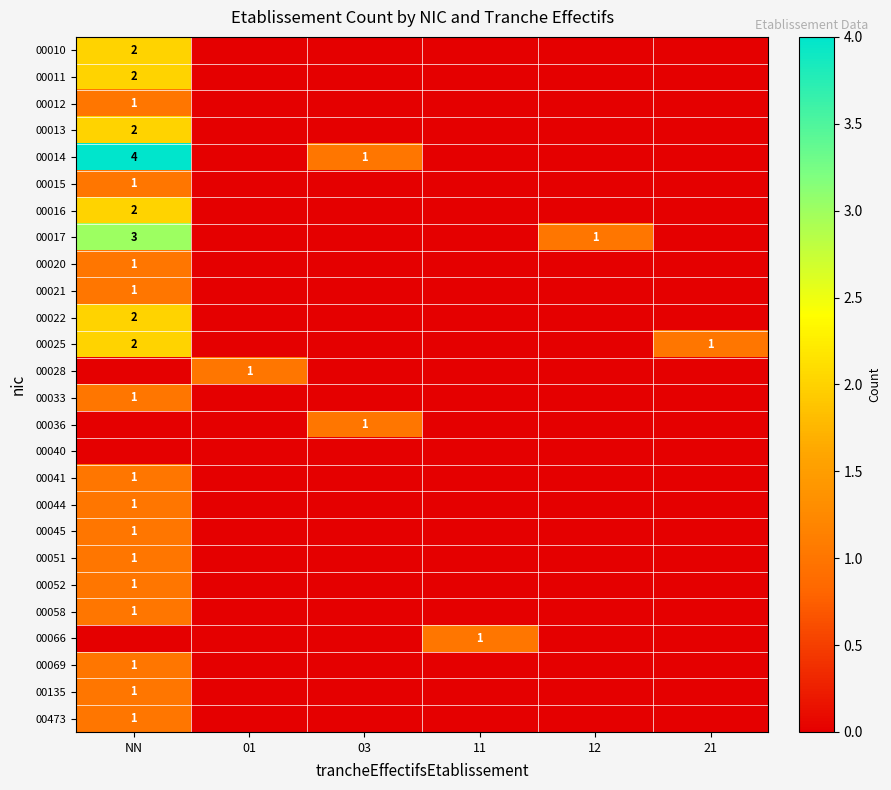

True or false: 00069 has a value of 1 at NN.

True